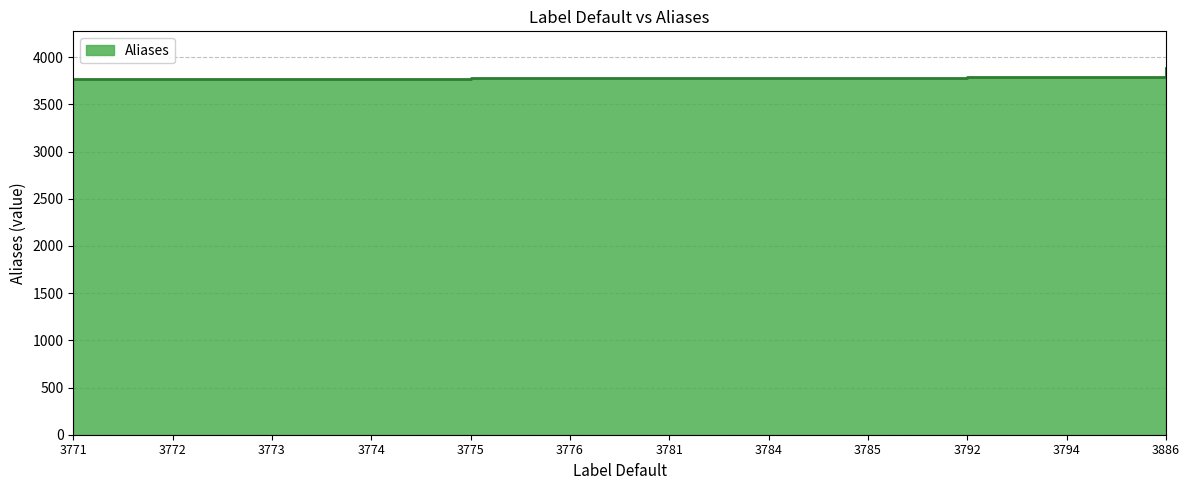

Where does the data first go above 3781?

3784